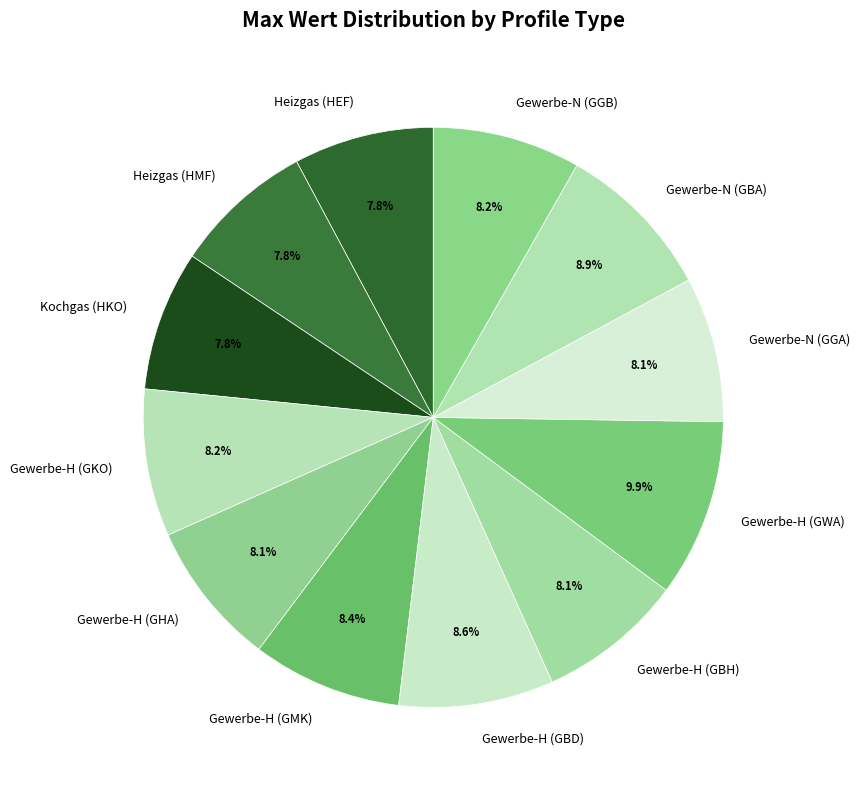

The Gewerbe-H (GWA) slice represents 18% of the pie. True or false?

False